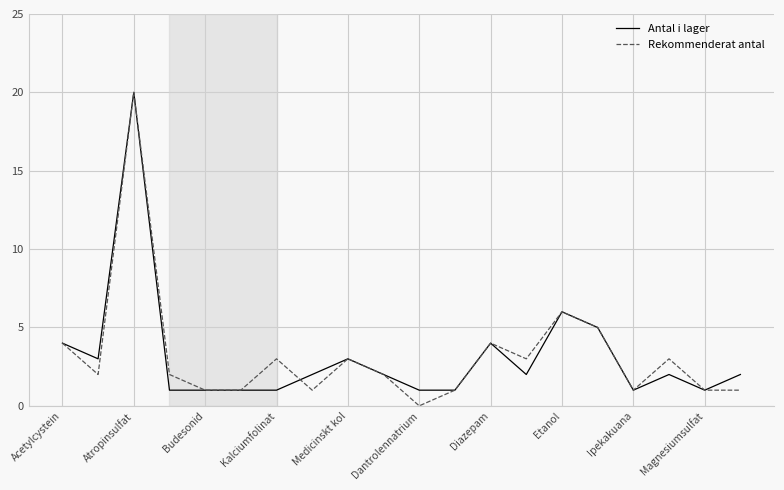

What is the maximum value shown in the chart?

20